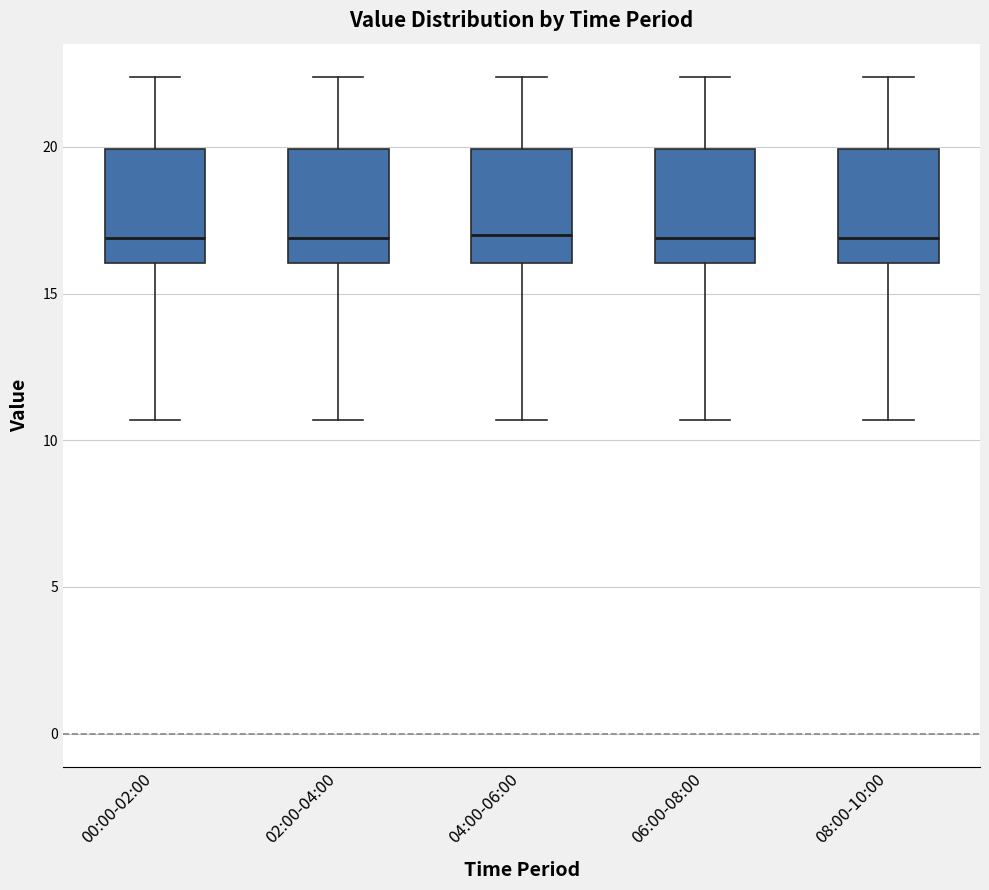

Reading left to right, read every box against the y-axis: the position of its median line, the range the box covers, and the ends of its whiskers. The values are not printed on the chart, so give them approximately, as read against the axis.

00:00-02:00: median 17.0, box 16.0 to 20.0, whiskers 10.5 to 22.5
02:00-04:00: median 17.0, box 16.0 to 20.0, whiskers 10.5 to 22.5
04:00-06:00: median 17.0, box 16.0 to 20.0, whiskers 10.5 to 22.5
06:00-08:00: median 17.0, box 16.0 to 20.0, whiskers 10.5 to 22.5
08:00-10:00: median 17.0, box 16.0 to 20.0, whiskers 10.5 to 22.5